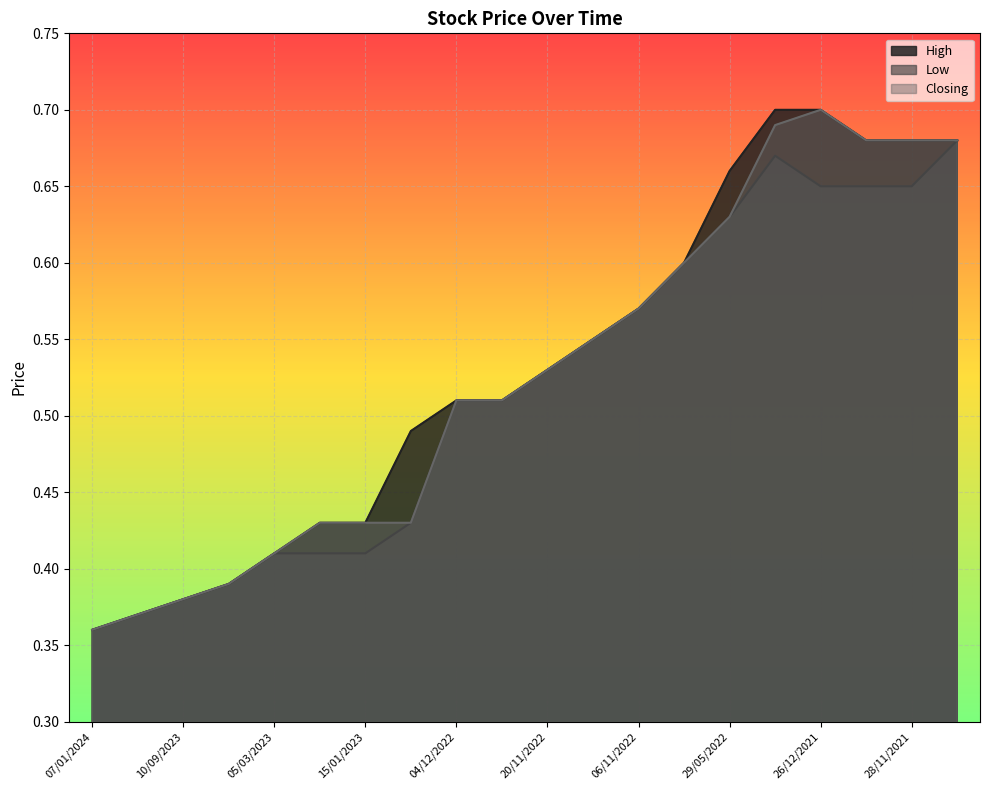

What is the maximum value for Closing?

0.7